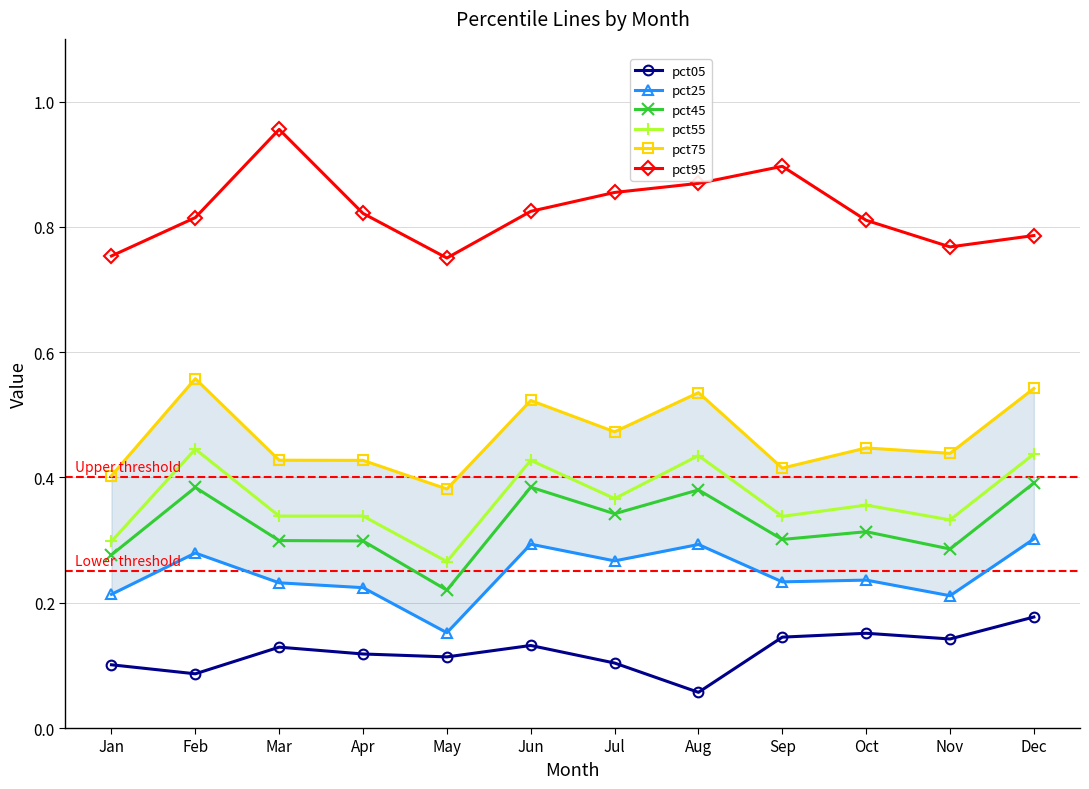

What is the maximum value shown in the chart?

1.0